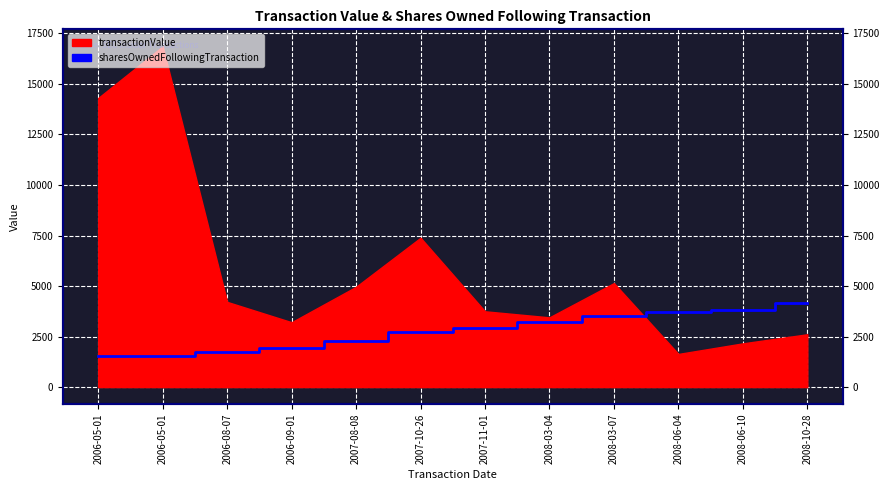

True or false: there are more than 2 points higher than both neighbors.

False